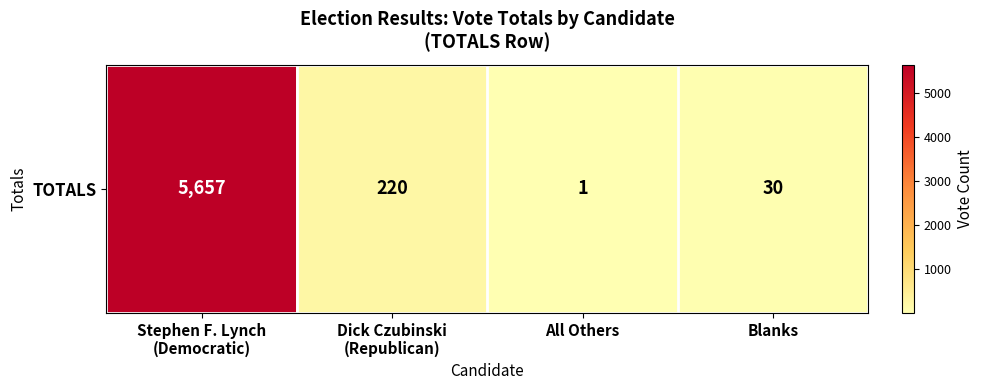

Rank the categories by value from lowest to highest.

All Others, Blanks, Dick Czubinski
(Republican), Stephen F. Lynch
(Democratic)